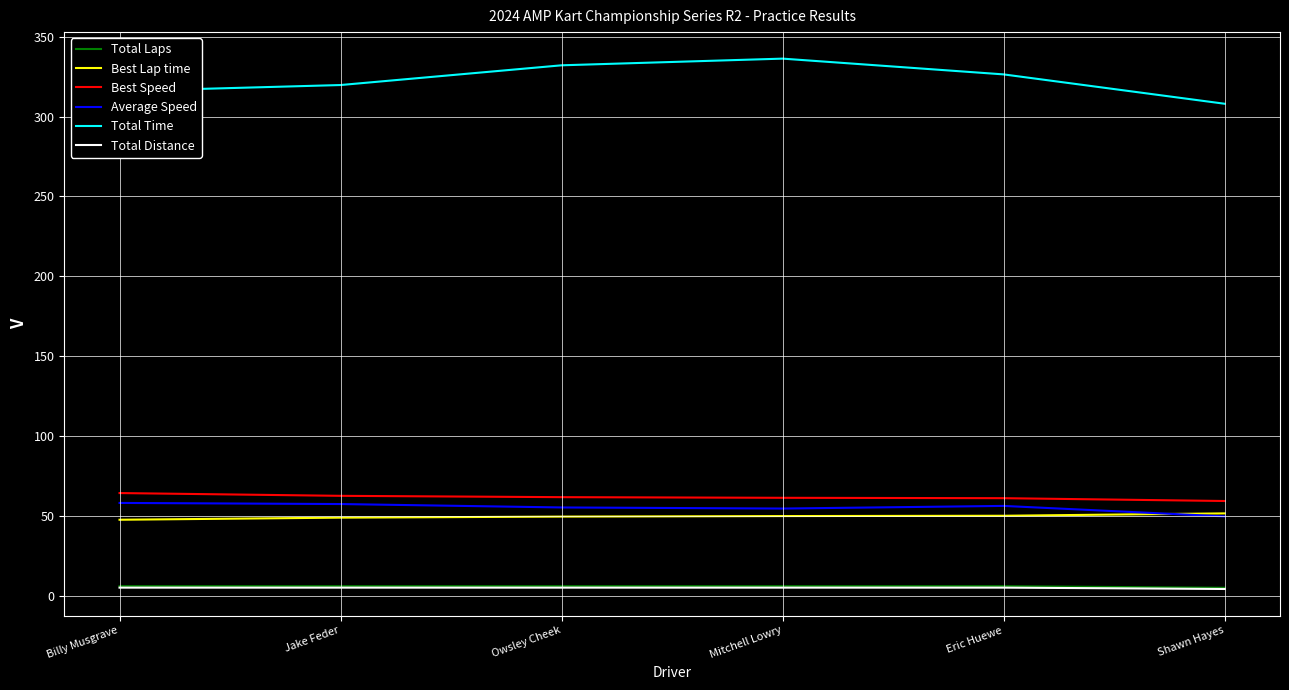

Where does the Total Time series first go above 326?

Owsley Cheek